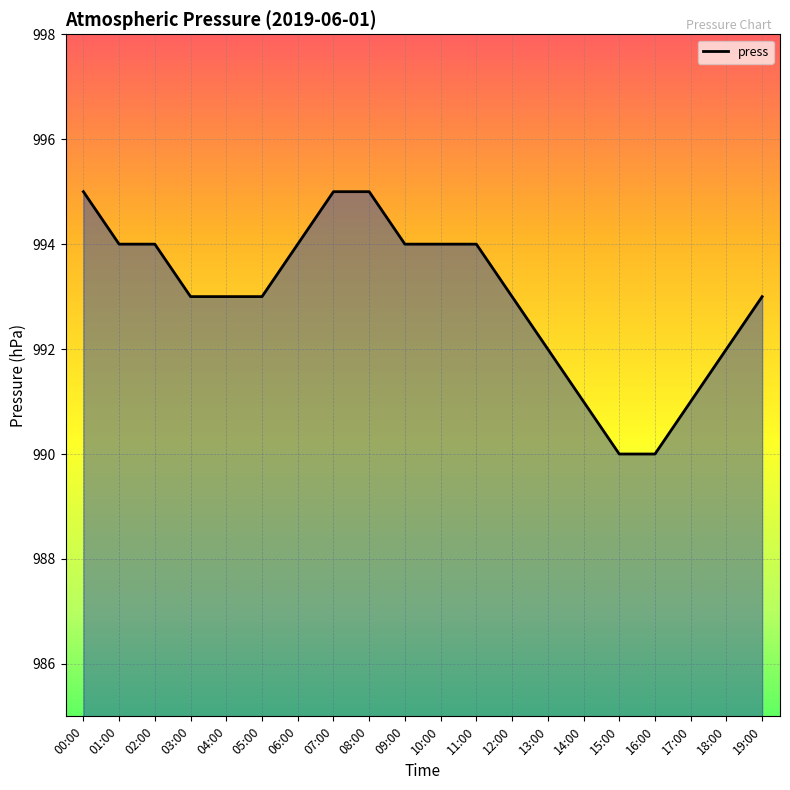

What is the difference between the maximum and second lowest values?

5